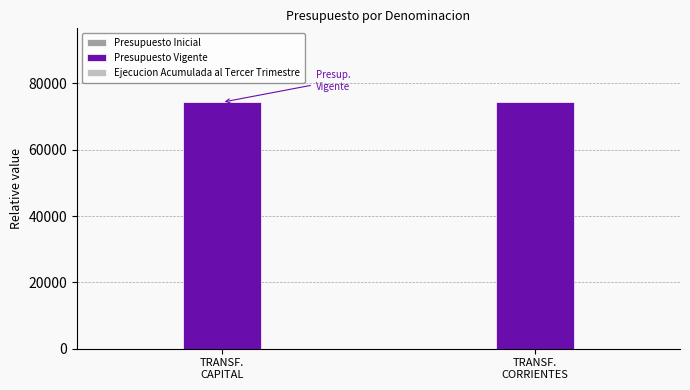

What is the difference between the highest and lowest values at TRANSF.
CAPITAL?

74324